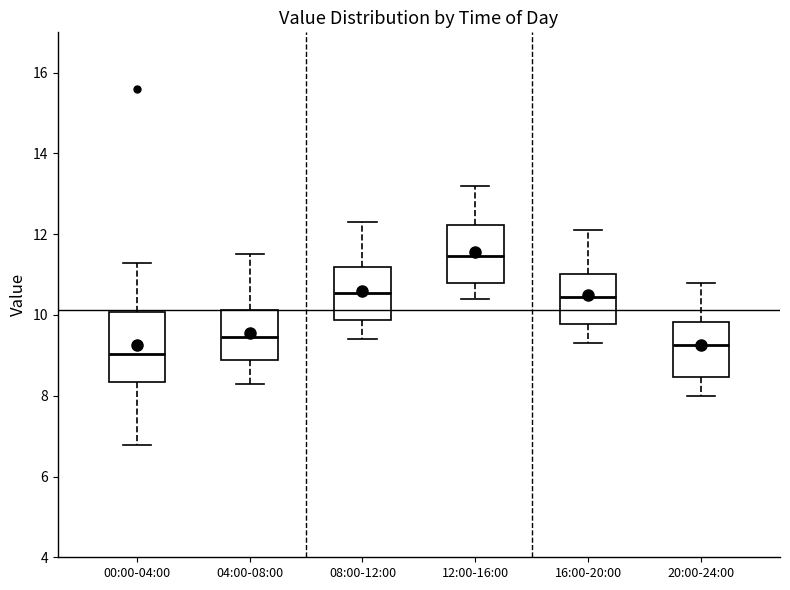

Which box is the tallest, from its lower edge to its upper edge?

00:00-04:00